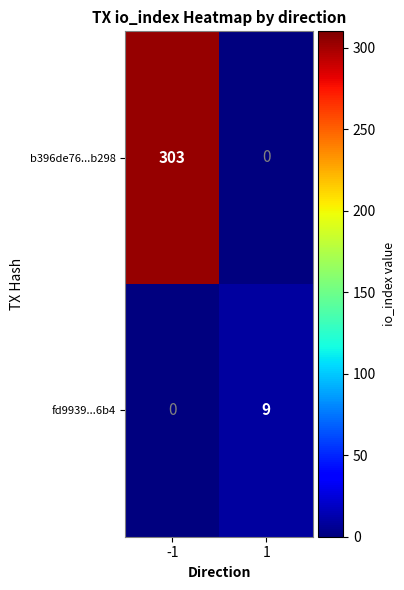

What is the total value across all series at -1?

303